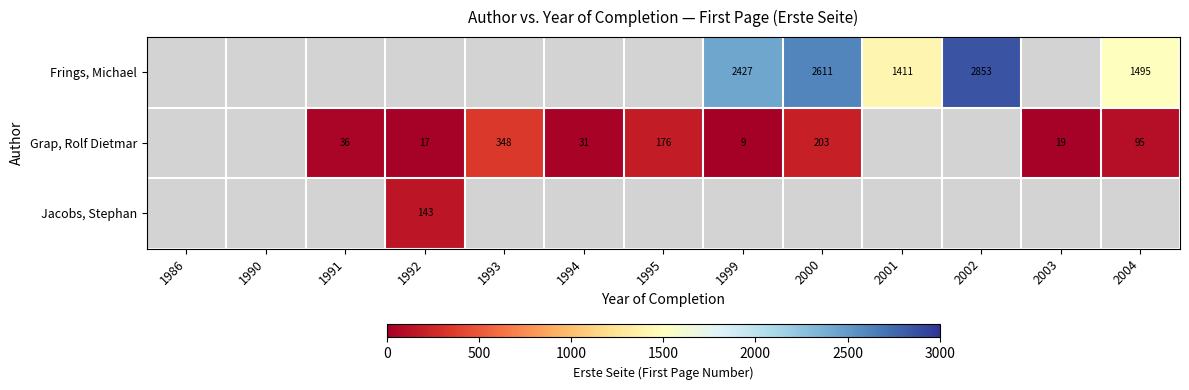

True or false: Grap, Rolf Dietmar has a value of 5 at 1999.

False